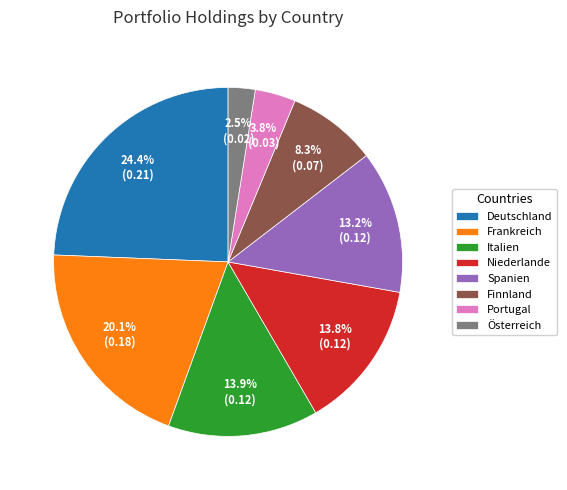

How many slices are in this pie chart?

8